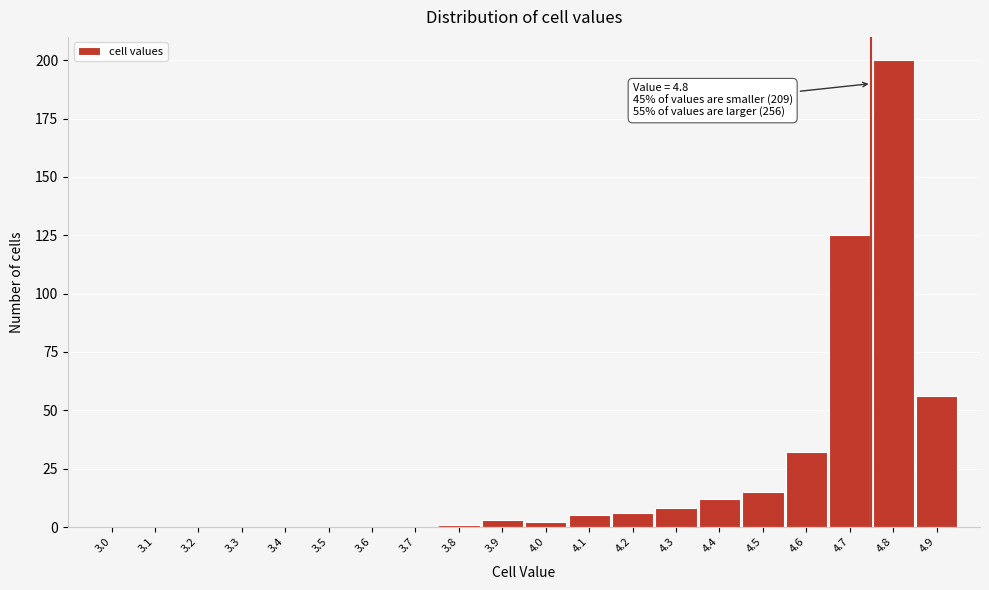

Reading left to right, what are all the values shown in this chart?

3.0=0	3.1=0	3.2=0	3.3=0	3.4=0	3.5=0	3.6=0	3.7=0	3.8=1	3.9=3	4.0=2	4.1=5	4.2=6	4.3=8	4.4=12	4.5=15	4.6=32	4.7=125	4.8=200	4.9=56